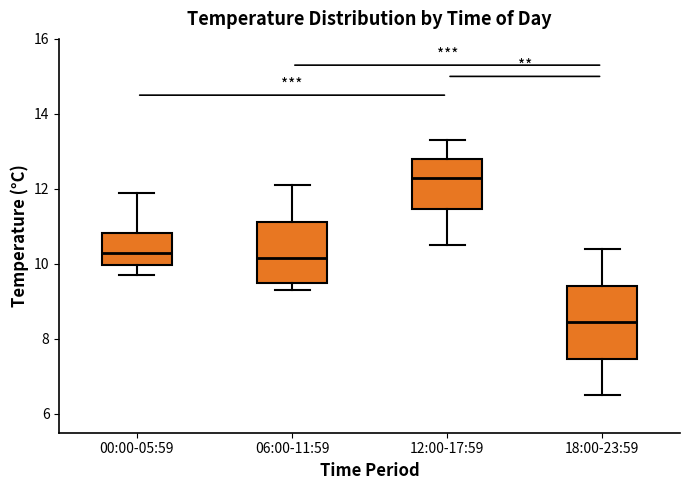

Comparing the boxes themselves (not the whiskers), which one is the tallest?

18:00-23:59